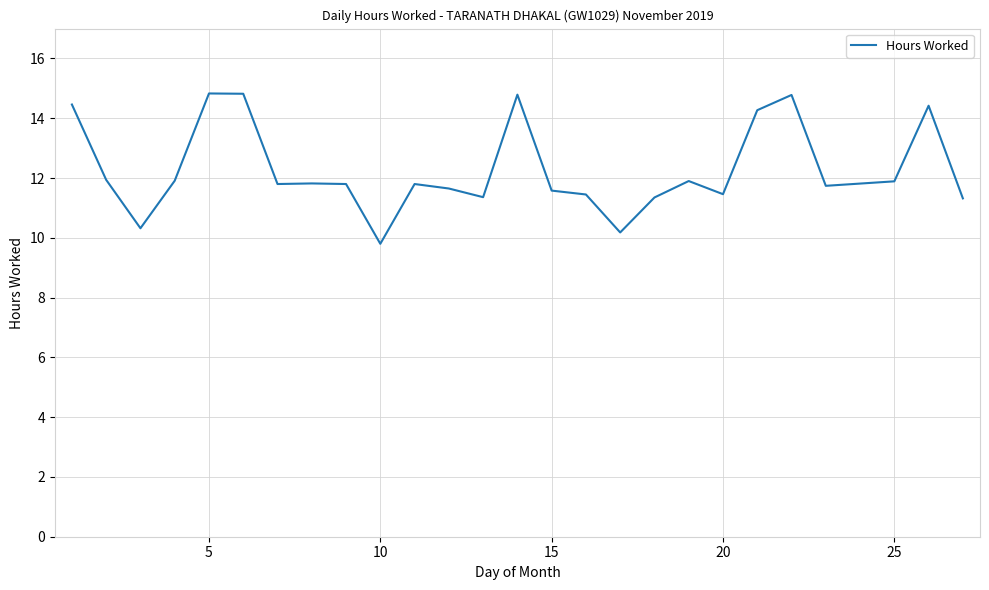

What is the greatest value displayed?

14.8